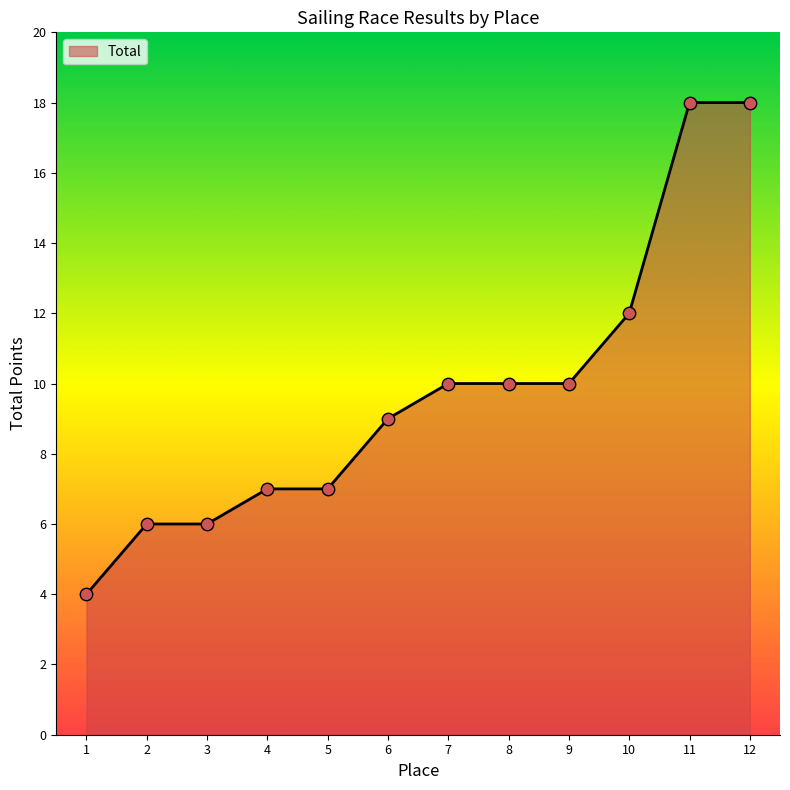

Approximately how many times larger is the value at 3 compared to 12?

0.3